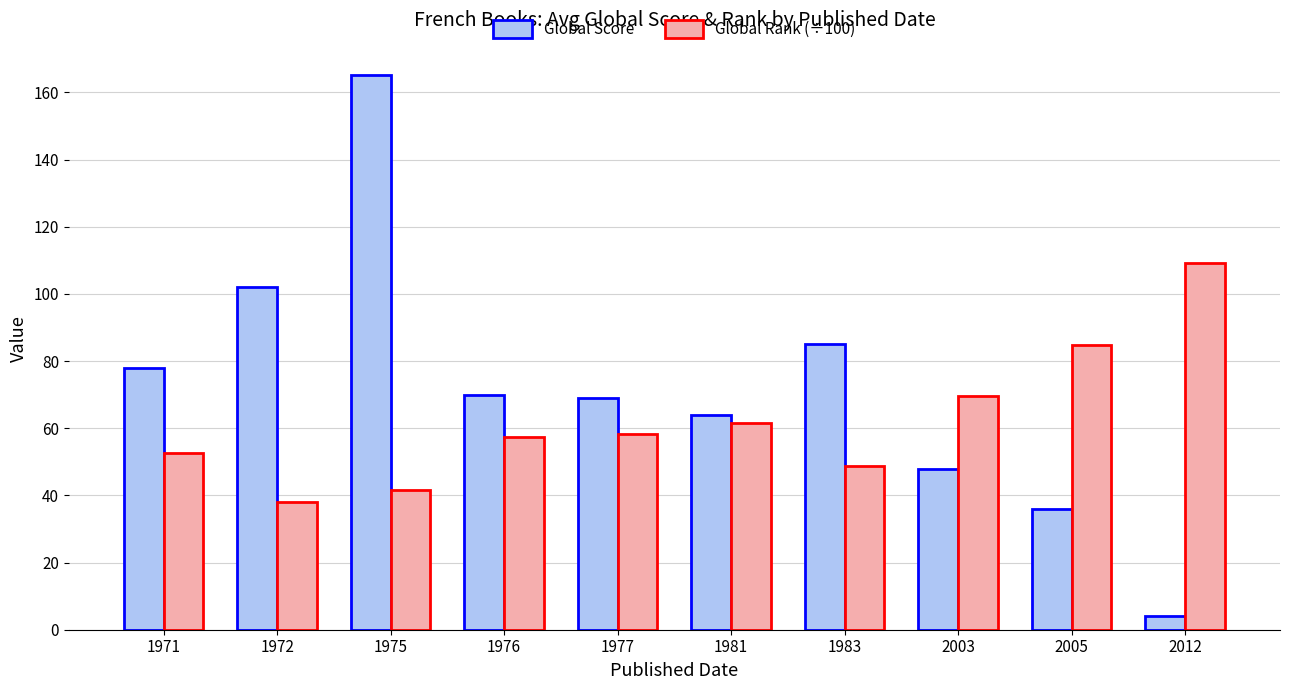

How many data points in Global Rank (÷100) are above 58?

5